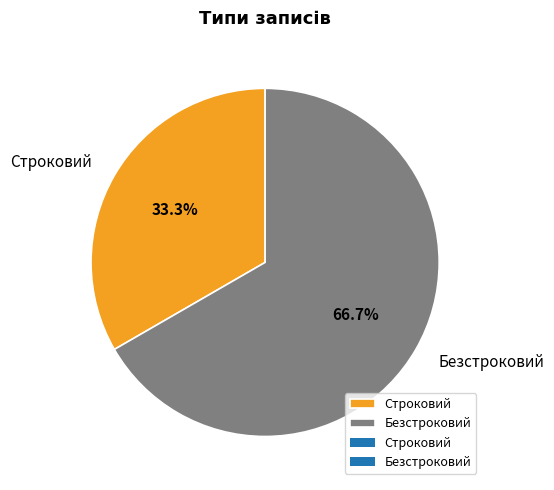

What is the largest slice in the pie chart?

Безстроковий